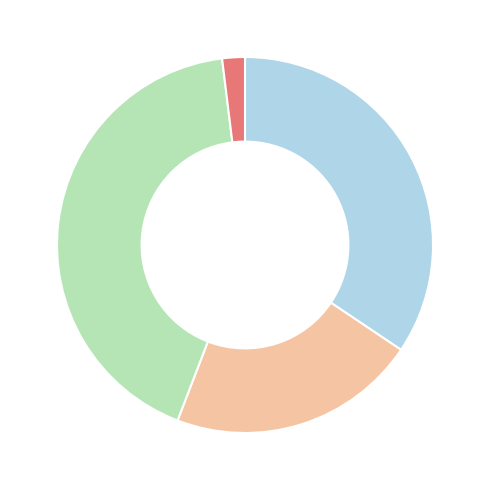

Is there a majority slice in this chart?

No